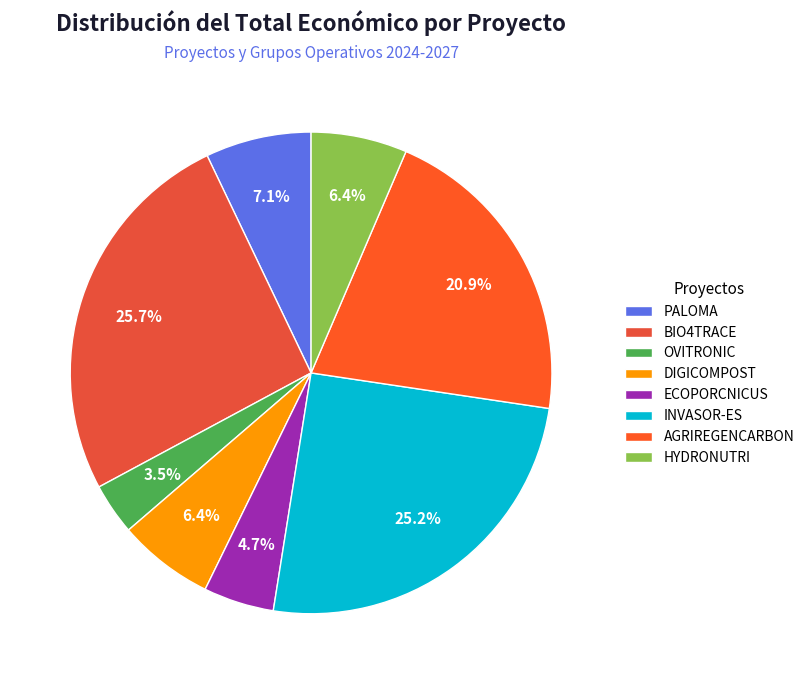

Does any single category account for the majority?

No